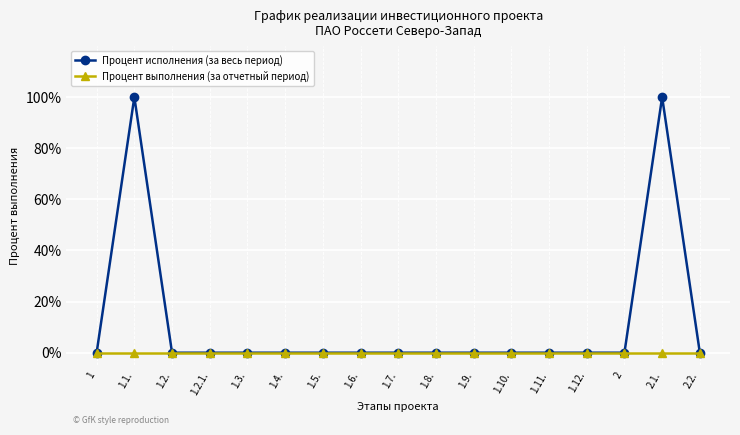

At how many categories does at least one series exceed 75?

2